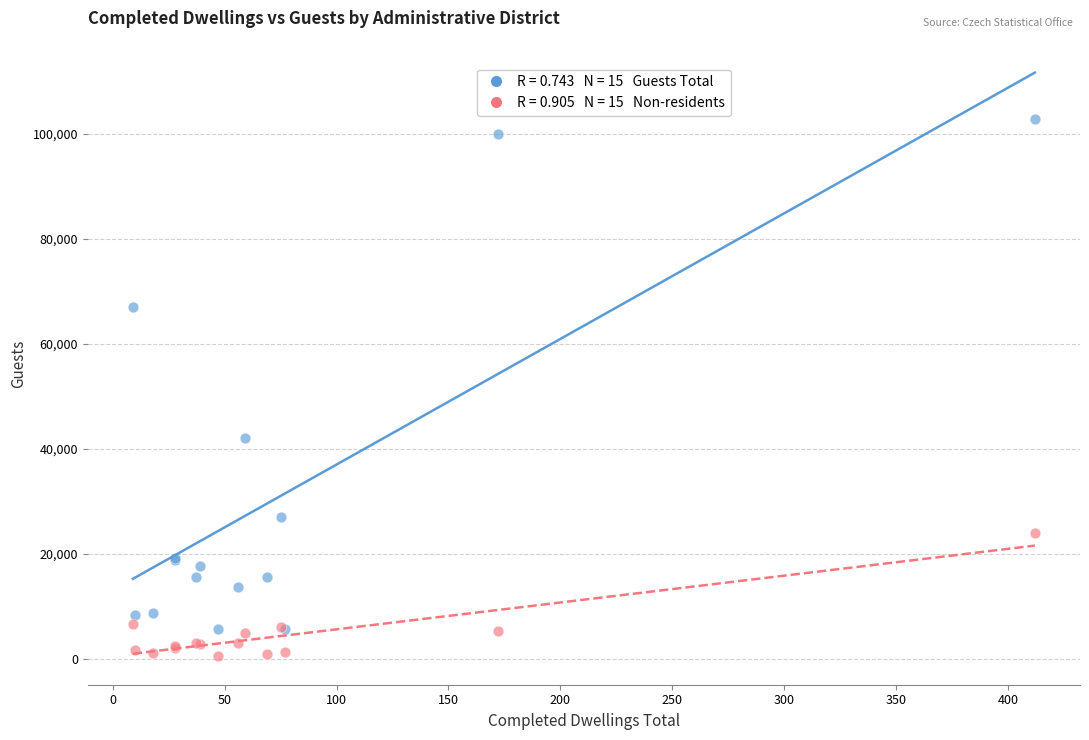

Across all series, what Y value is closest to 51707?

42110